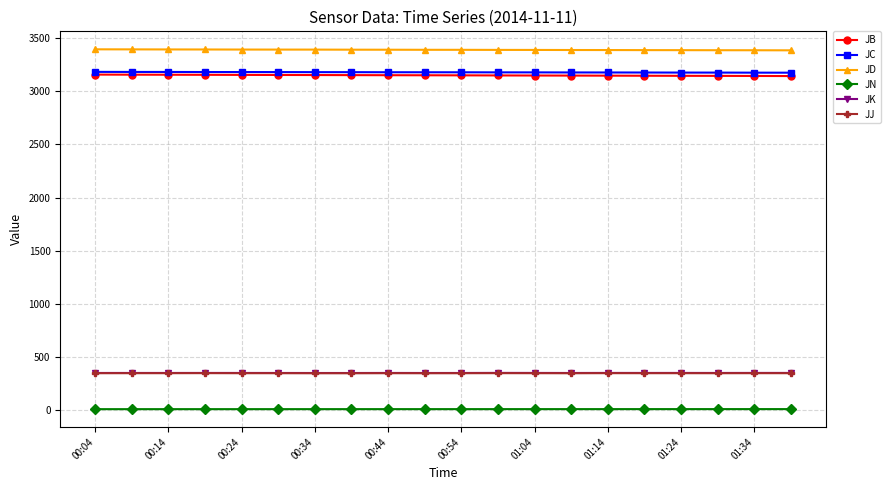

How many lines are shown in the chart?

6